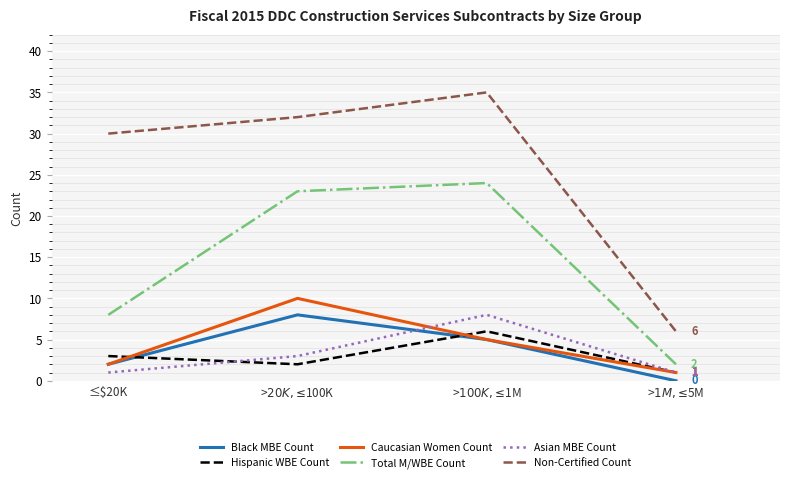

What is the difference between the Hispanic WBE Count values at ≤$20K and >$100K, ≤$1M?

3